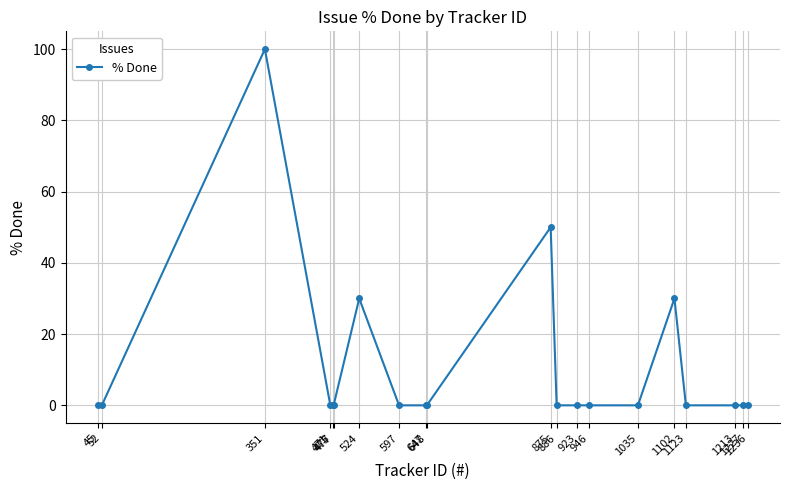

Is it true that the value at 1035 is 0?

True